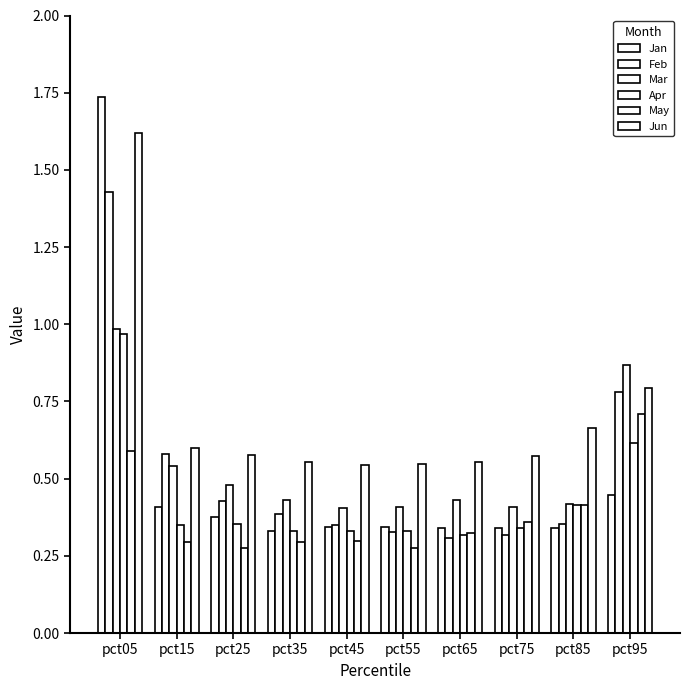

What is the value of the Jun bar at the 8th from the left?

0.6